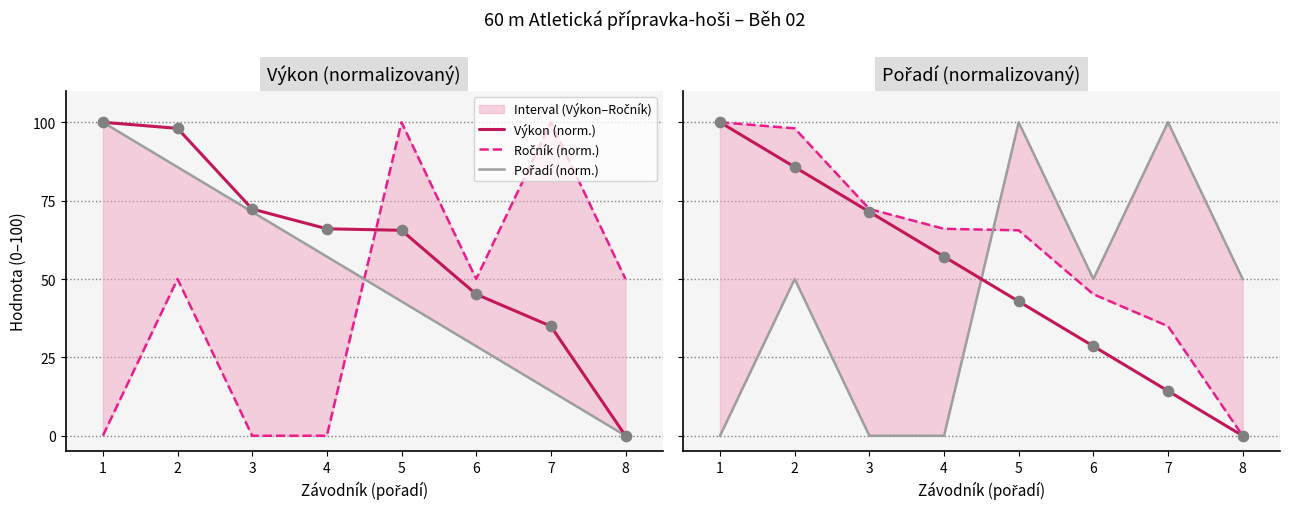

Which series has the largest total across all categories?

Ročník (norm.)